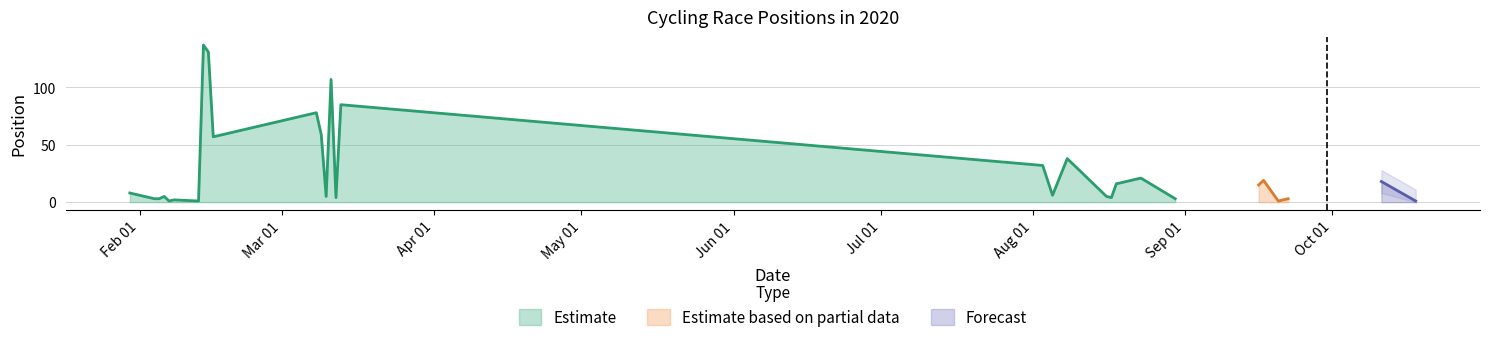

What is the ratio of the value at 2020-09-22 to the value at 2020-02-08?

1.5